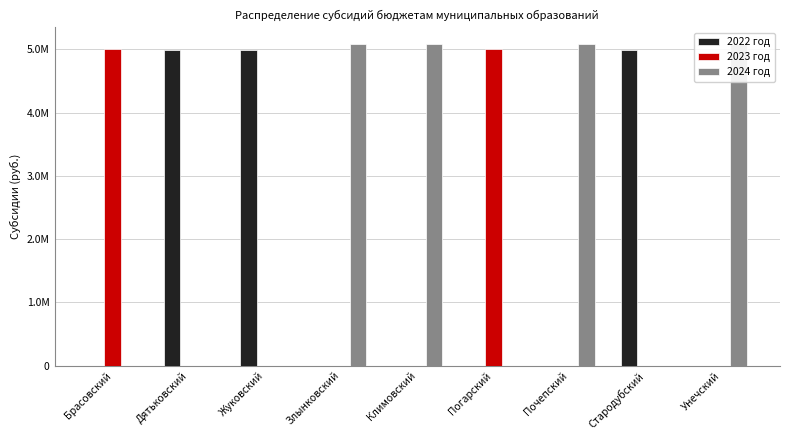

The value of 2024 год at Жуковский is -3500866.1. True or false?

False